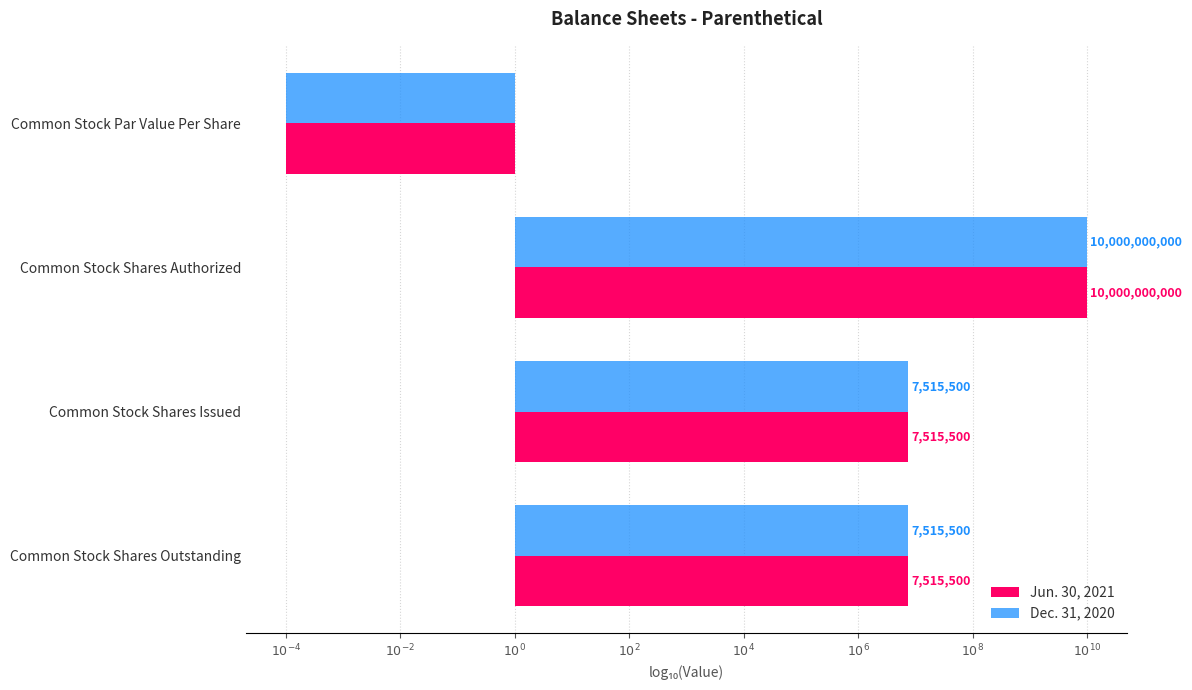

What are all the series names shown in the legend?

Jun. 30, 2021, Dec. 31, 2020